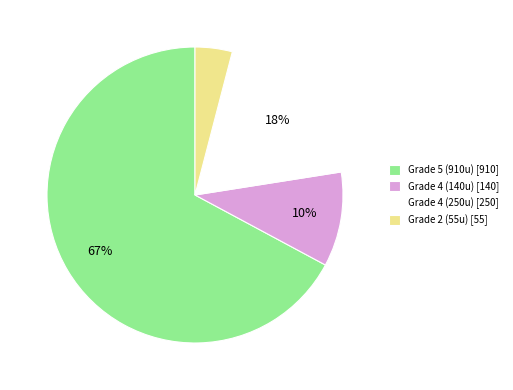

Which category has the biggest portion of the pie?

Grade 5 (910u) [910]